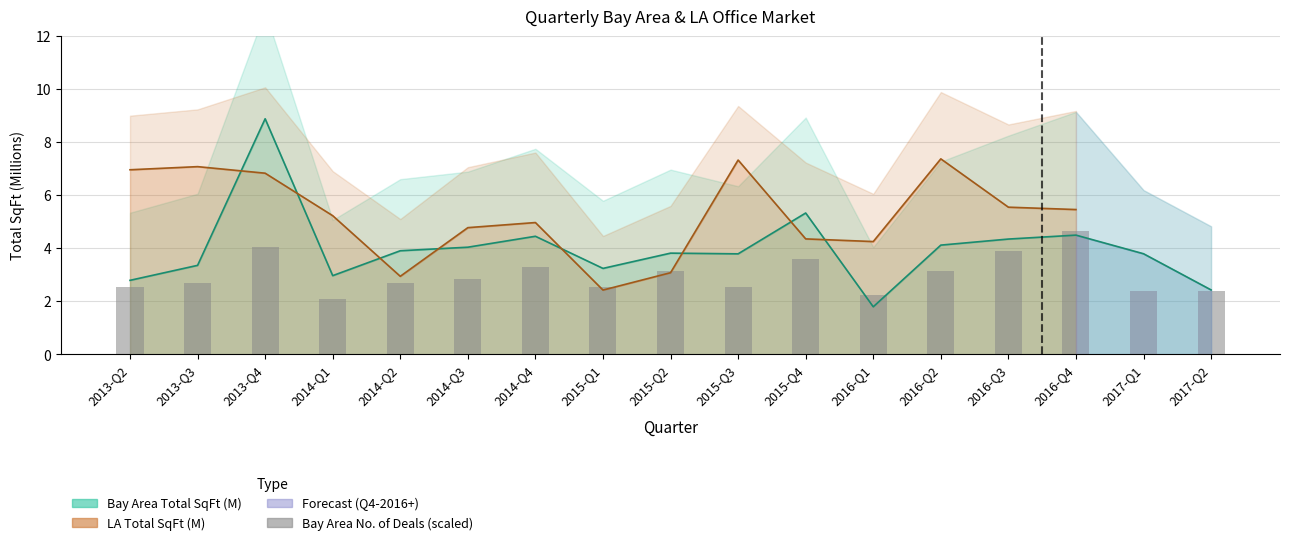

What is the label of the 5th bar from the right?

2016-Q2